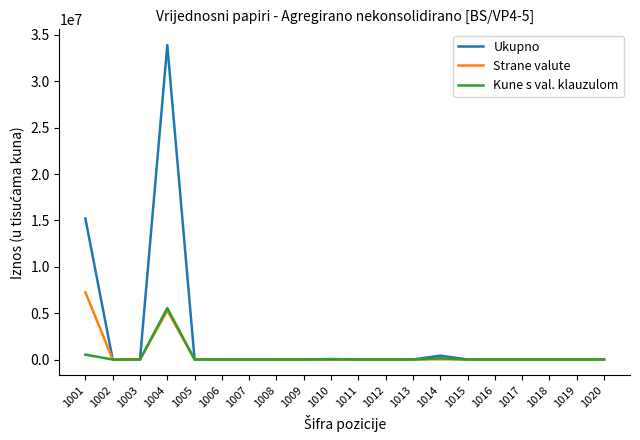

Rank the series by their maximum value, from highest to lowest.

Ukupno, Strane valute, Kune s val. klauzulom